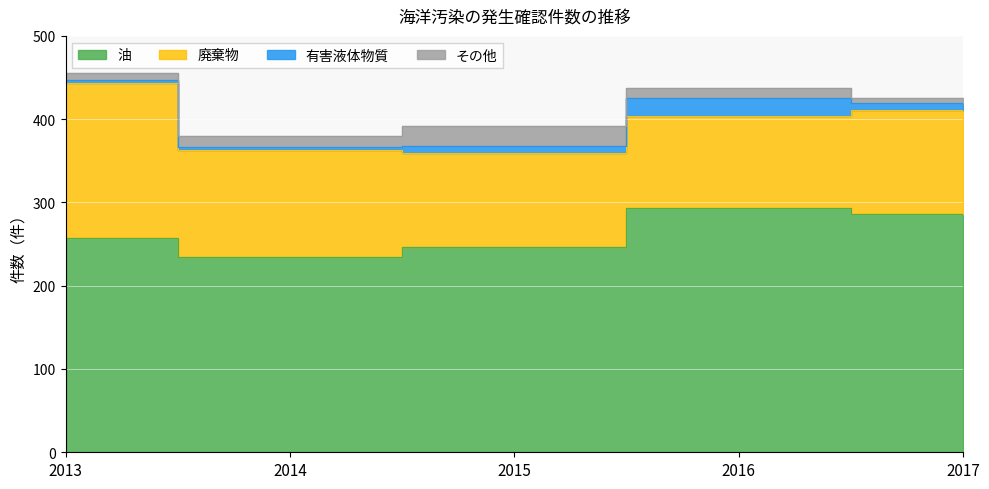

How many distinct data groups are displayed?

4